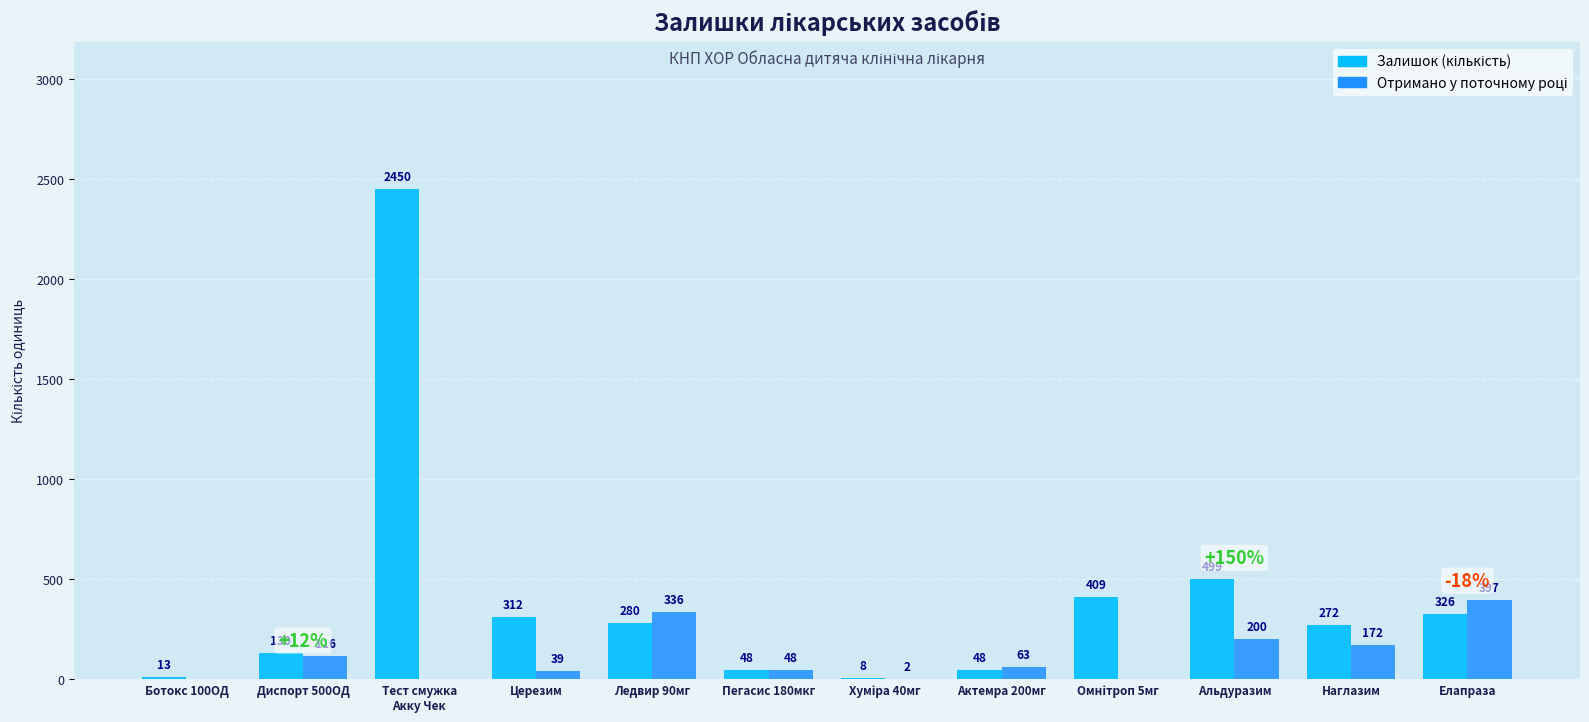

What is the greatest value displayed?

2450